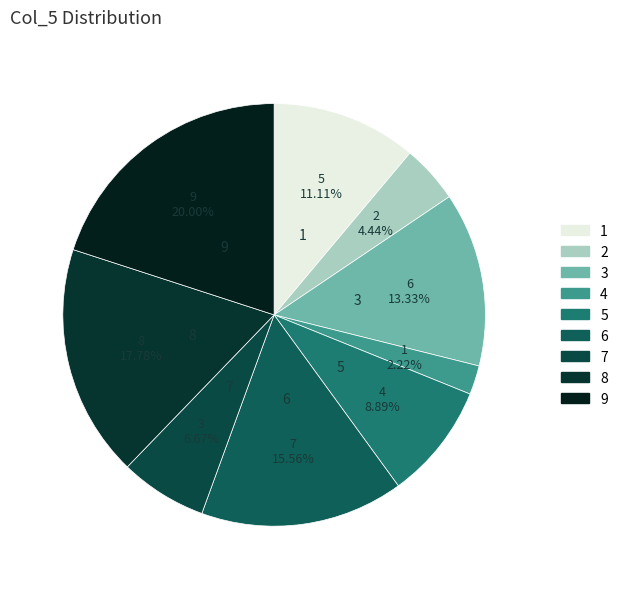

True or false: 7 accounts for 16% of the total.

False